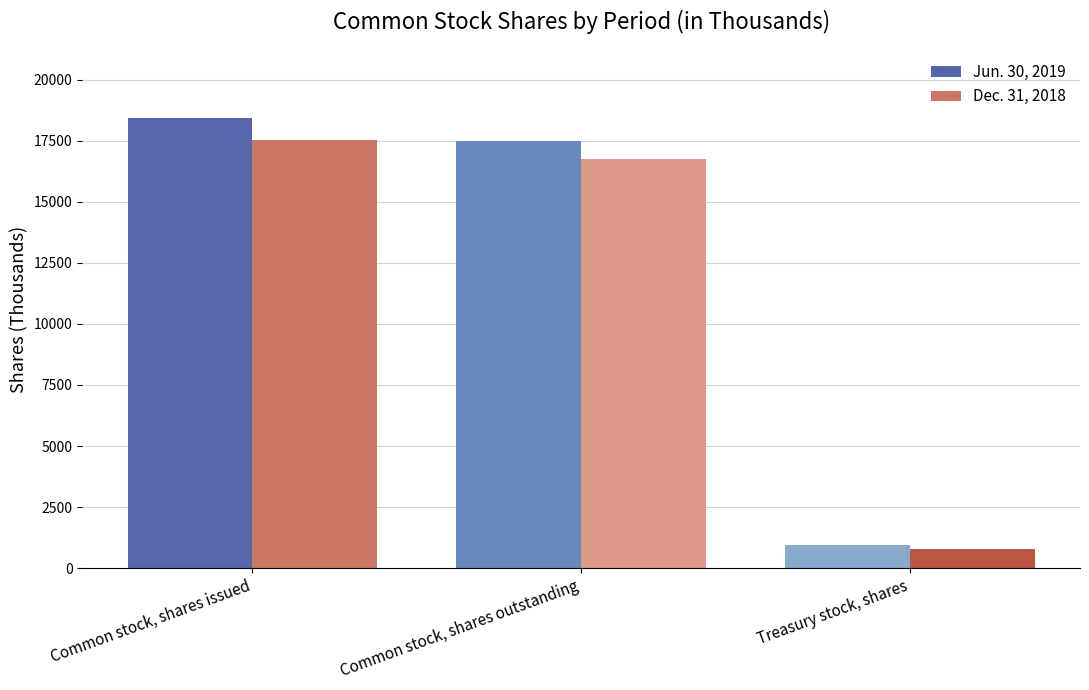

Which category has the lowest value across all series?

Treasury stock, shares